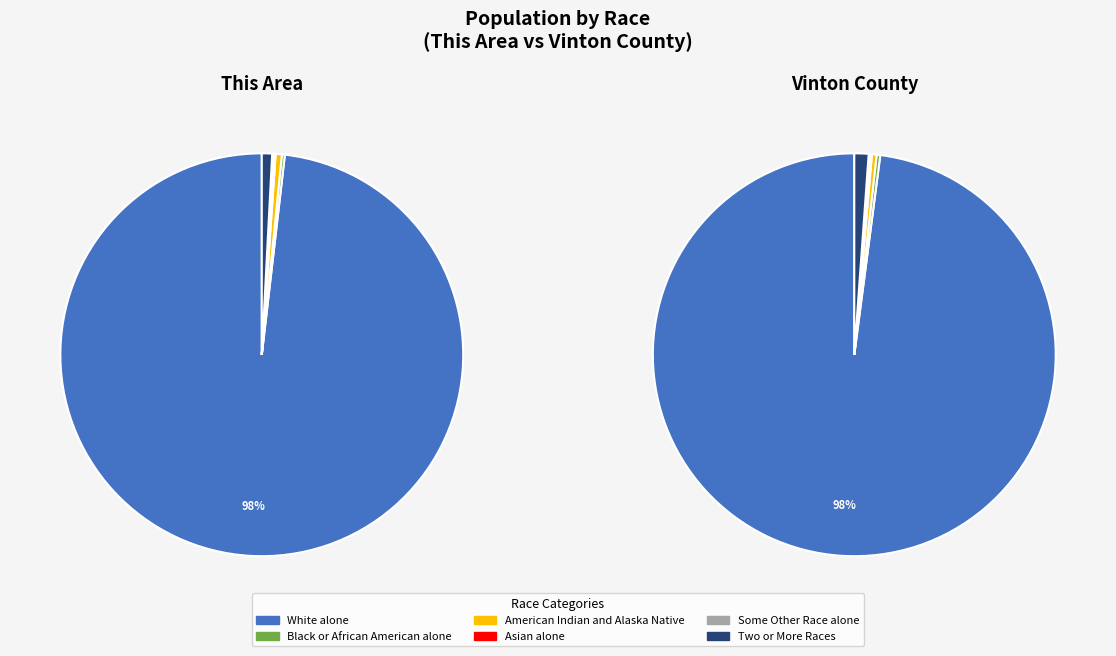

Is This Area the majority of the pie?

No